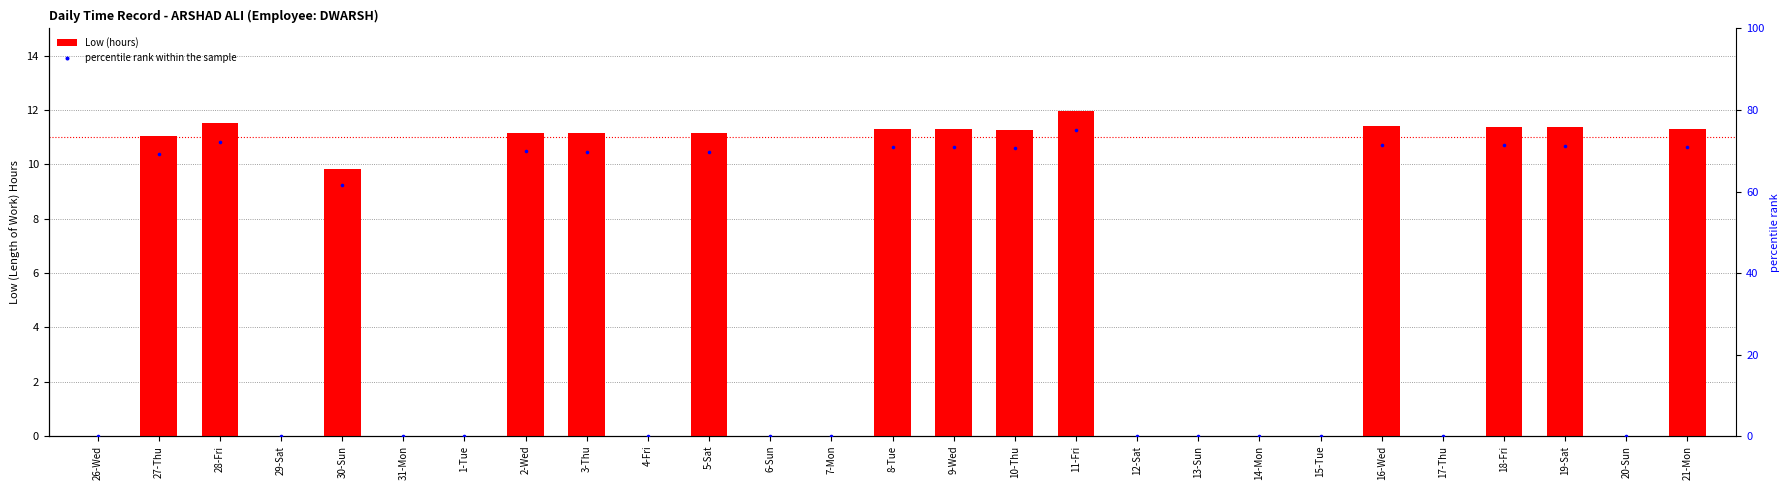

At which category is the sum across all series the highest?

11-Fri